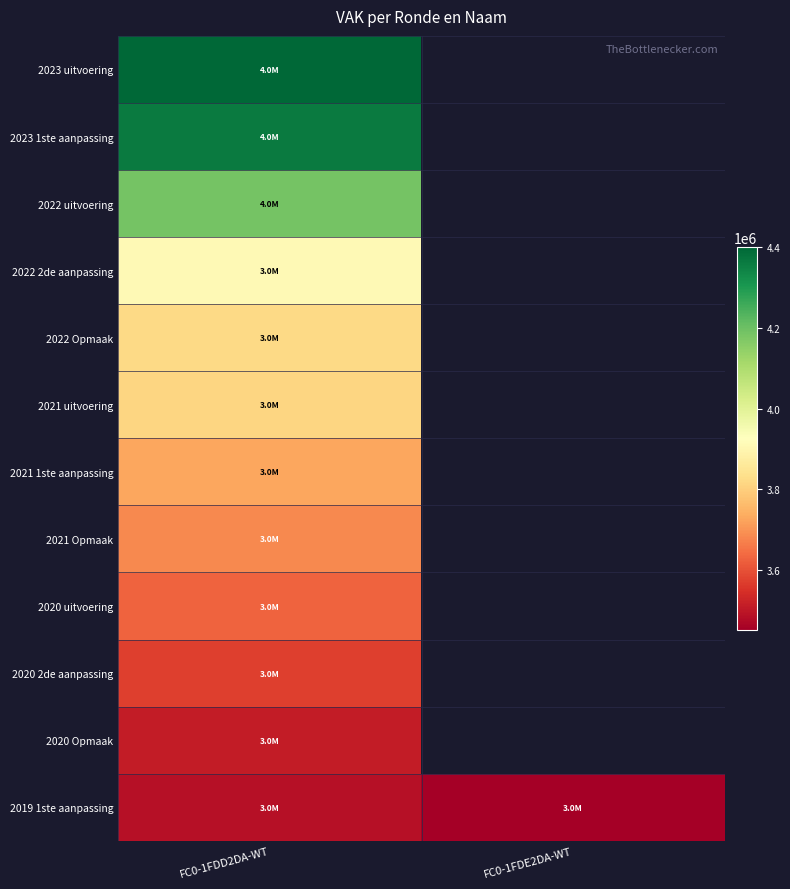

Where is 2022 uitvoering nearest to the value 4189229?

FC0-1FDD2DA-WT